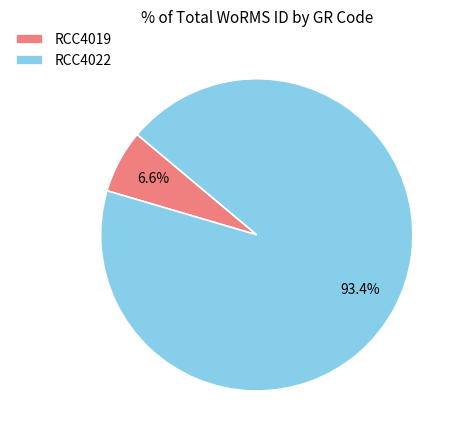

How many slices are in this pie chart?

2